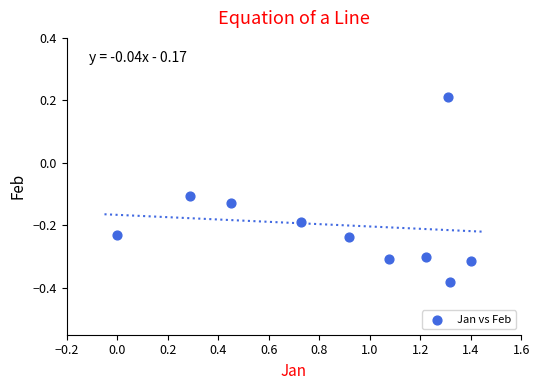

What is the range of X values (max minus min)?

1.4